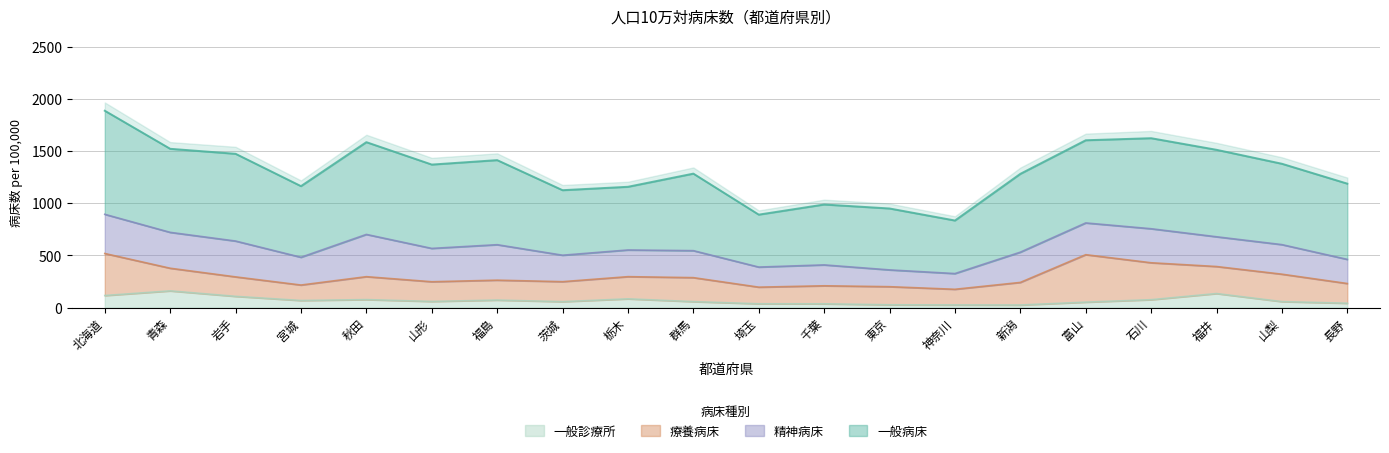

The value of 精神病床 at 茨城 is 253.5. True or false?

True